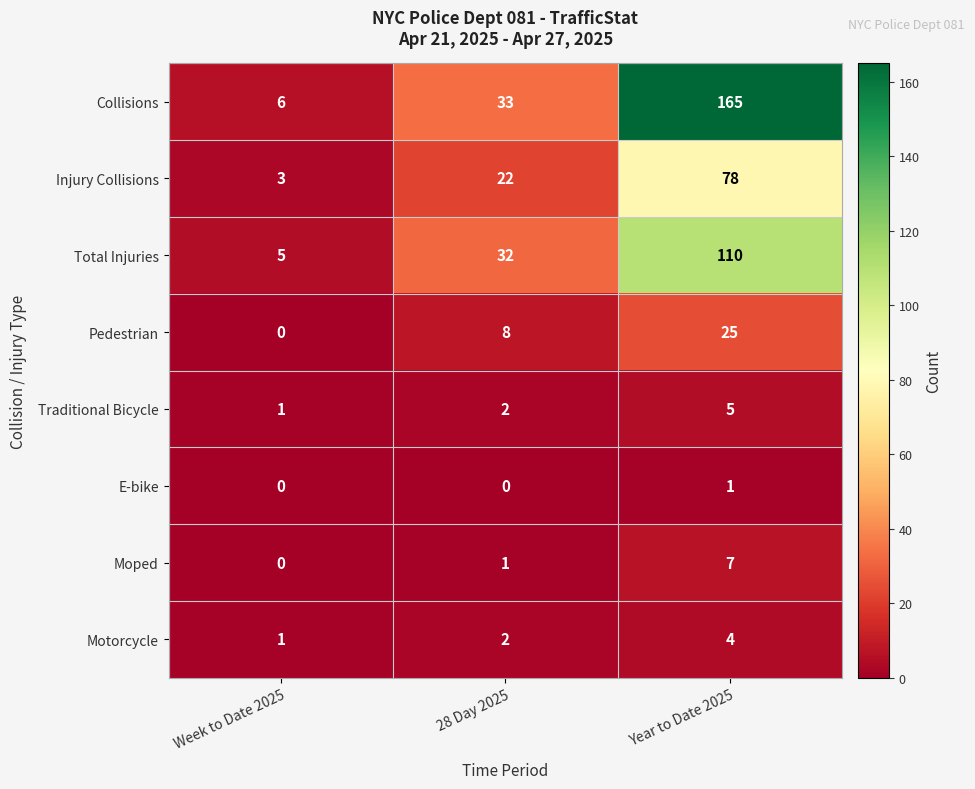

True or false: Moped has a value of 3 at Week to Date 2025.

False